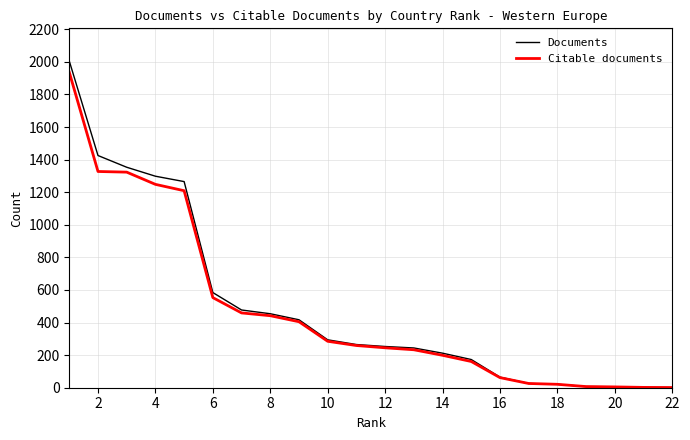

How many lines are shown in the chart?

2